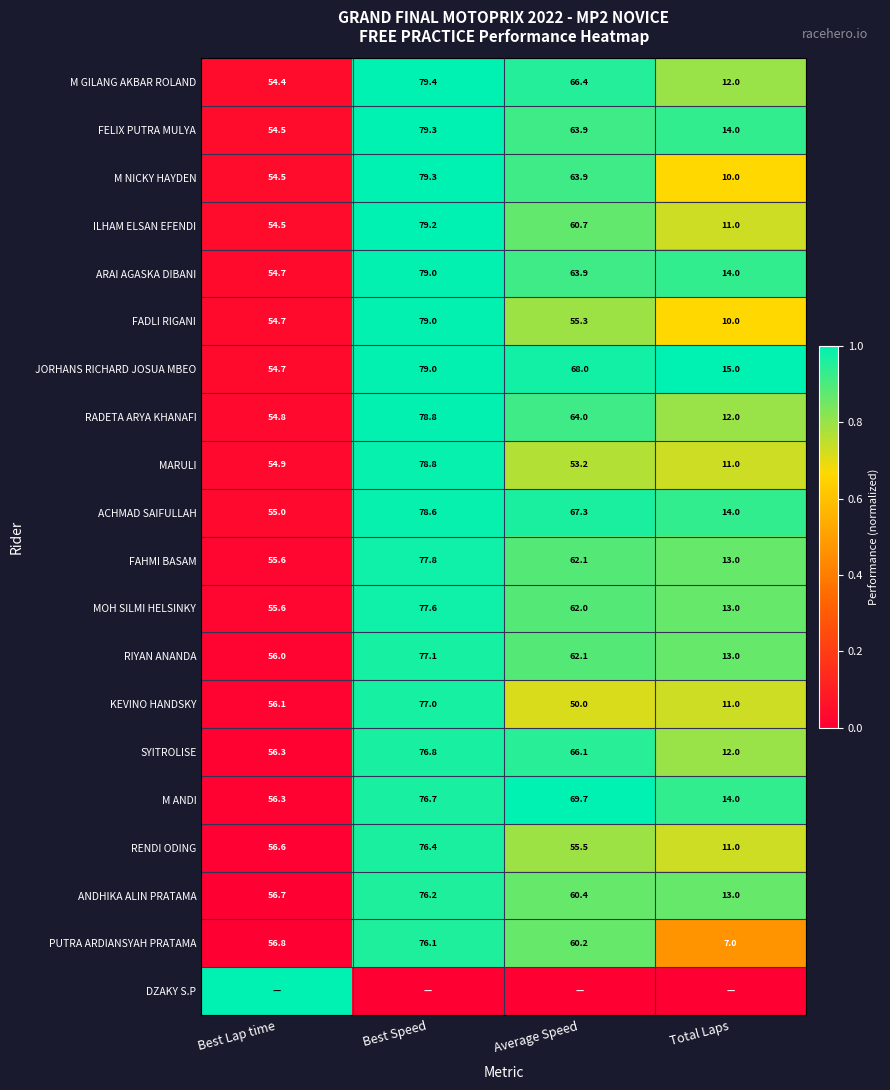

Which category has the highest value in the KEVINO HANDSKY series?

Best Speed